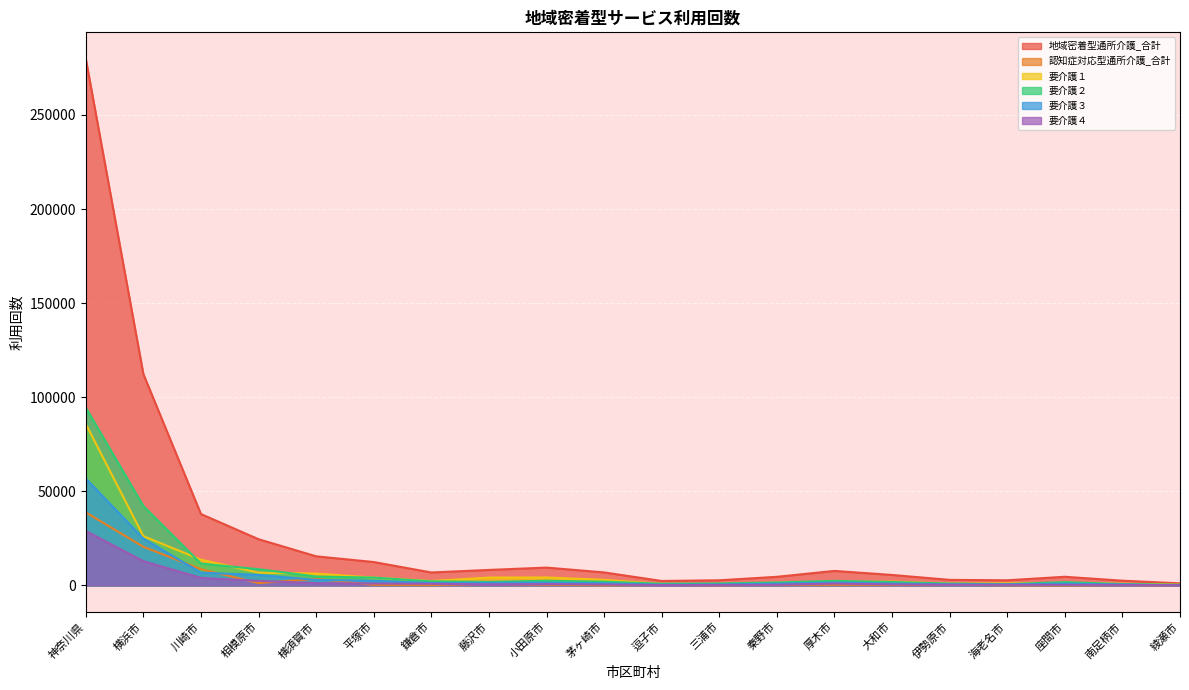

How many interior local peaks does the 地域密着型通所介護_合計 series have?

3